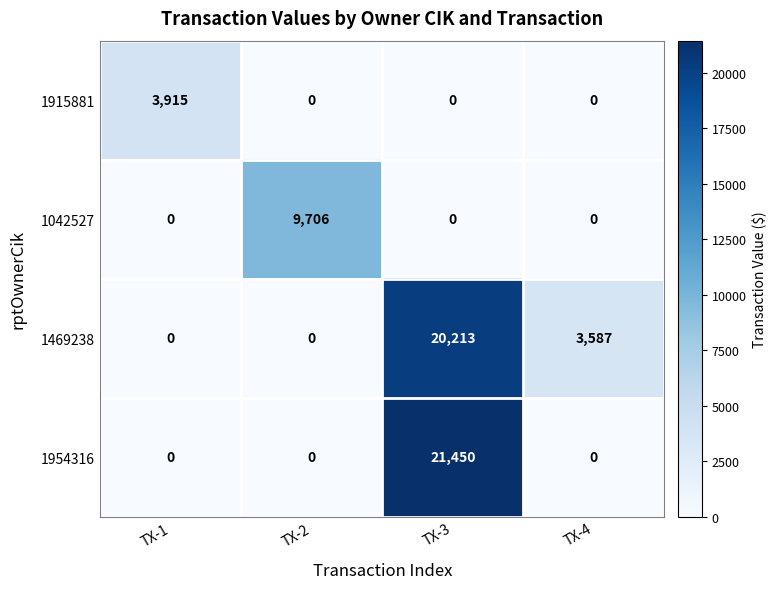

Count the number of categories in the chart.

4